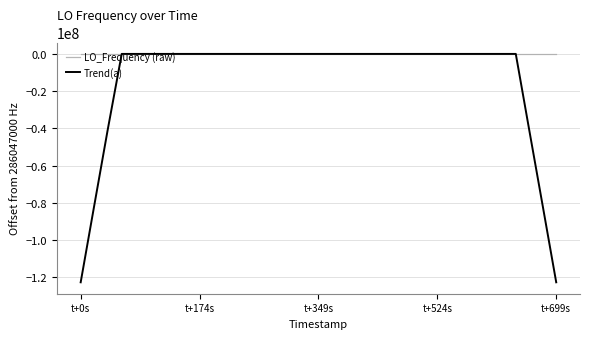

What is the smallest value displayed?

-122591572.0